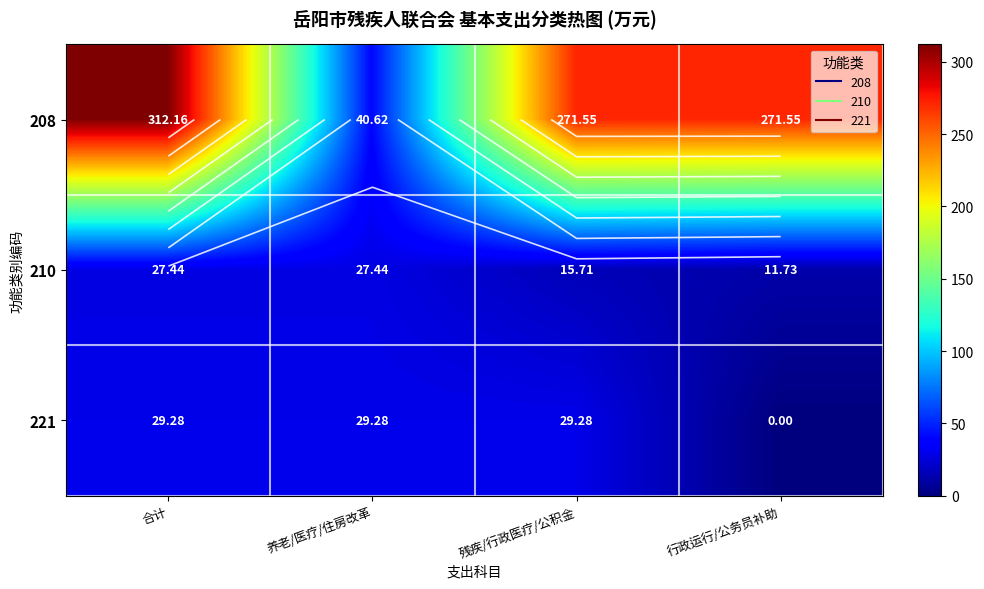

Where is 208 nearest to the value 176?

残疾/行政医疗/公积金